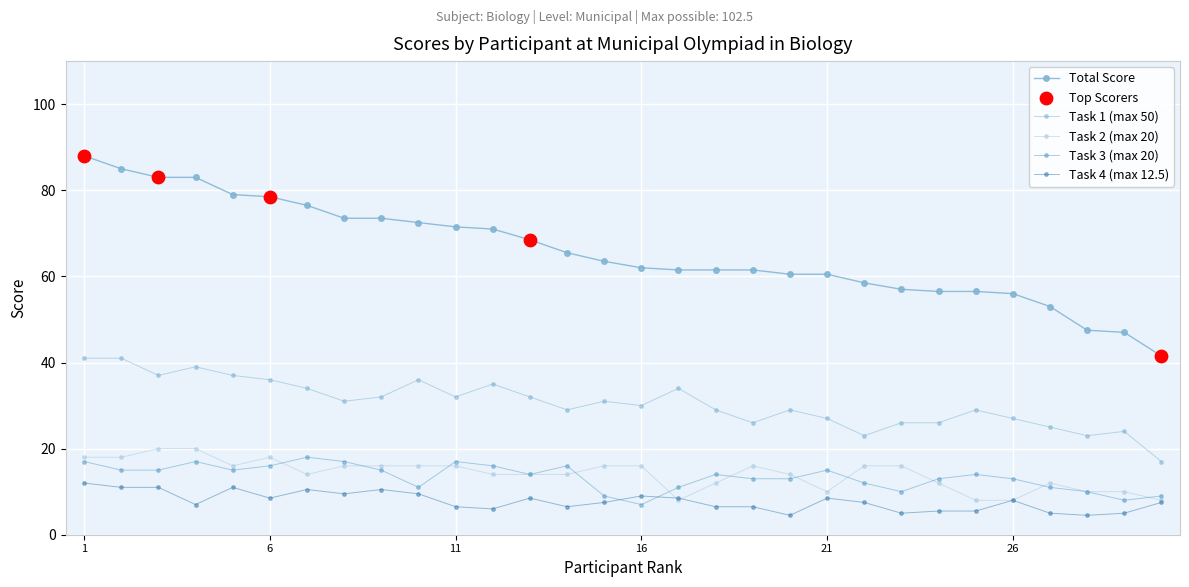

How many lines are shown in the chart?

5